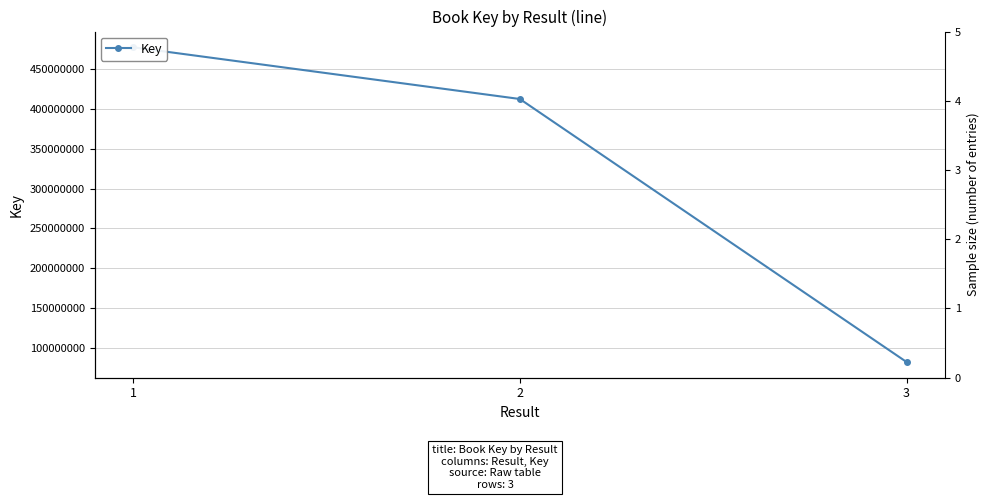

Does the chart have visible grid lines?

Yes